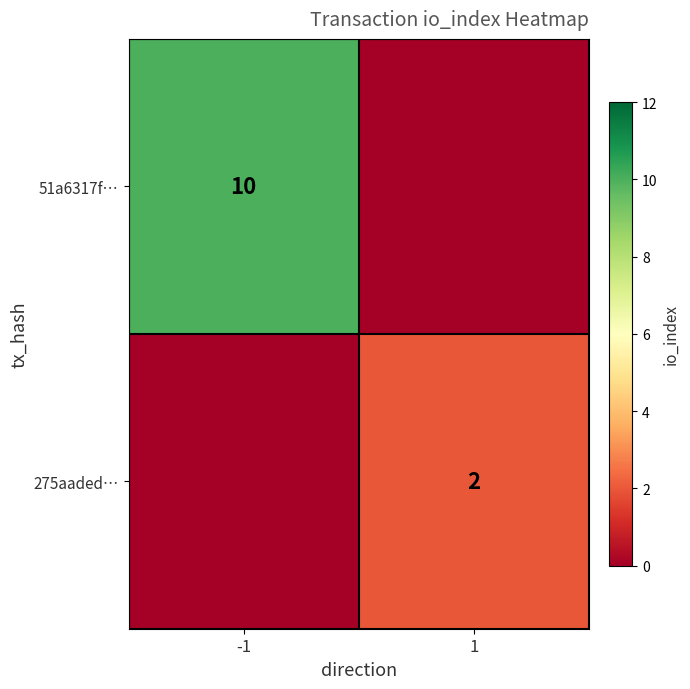

Is it true that 51a6317f… equals 6 at -1?

False